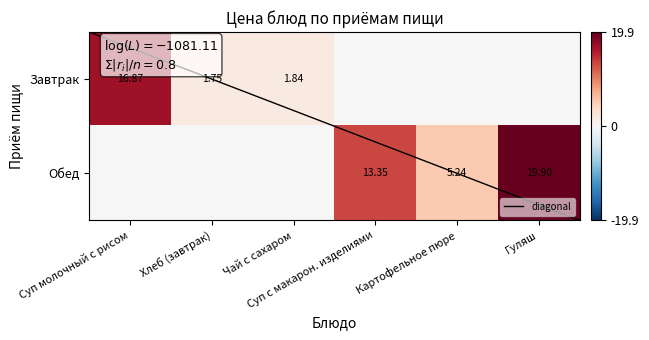

Between Хлеб (завтрак) and Чай с сахаром, which is larger?

Чай с сахаром